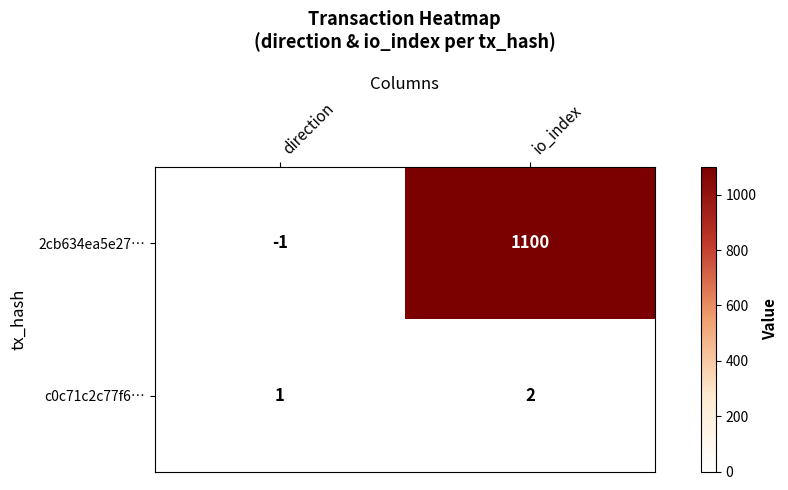

How many series are shown in this chart?

2